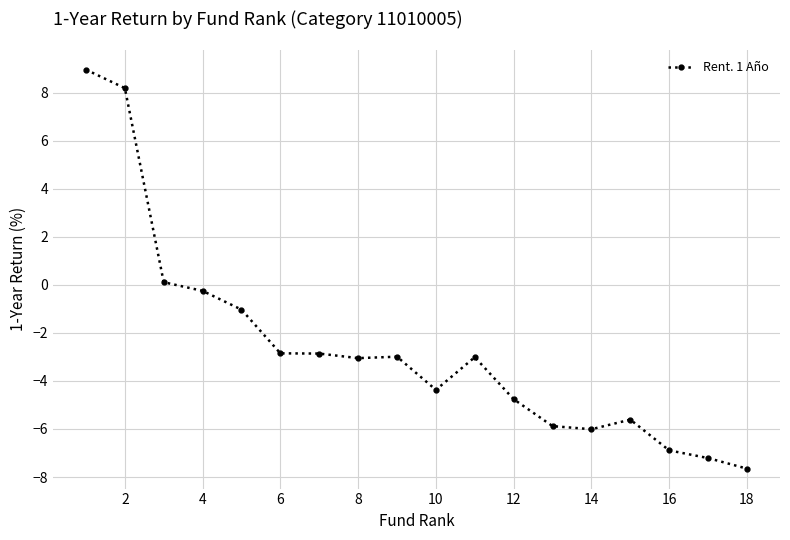

What is the value of the 15th point from the left?

-5.6